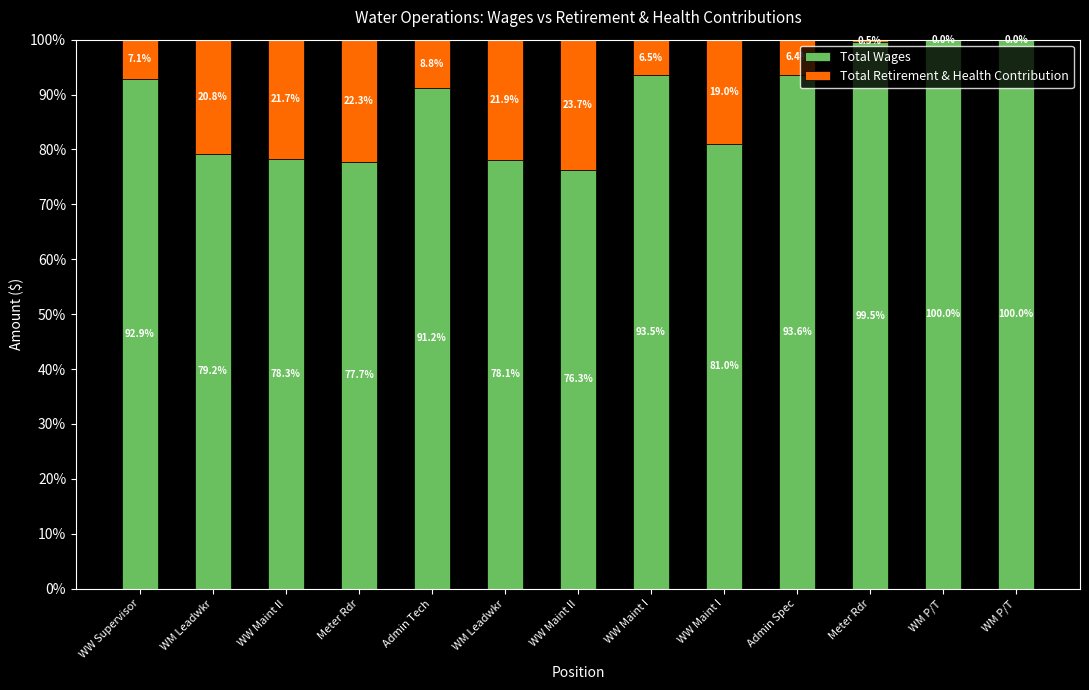

Where does the Total Retirement & Health Contribution series first go above 8?

WM Leadwkr